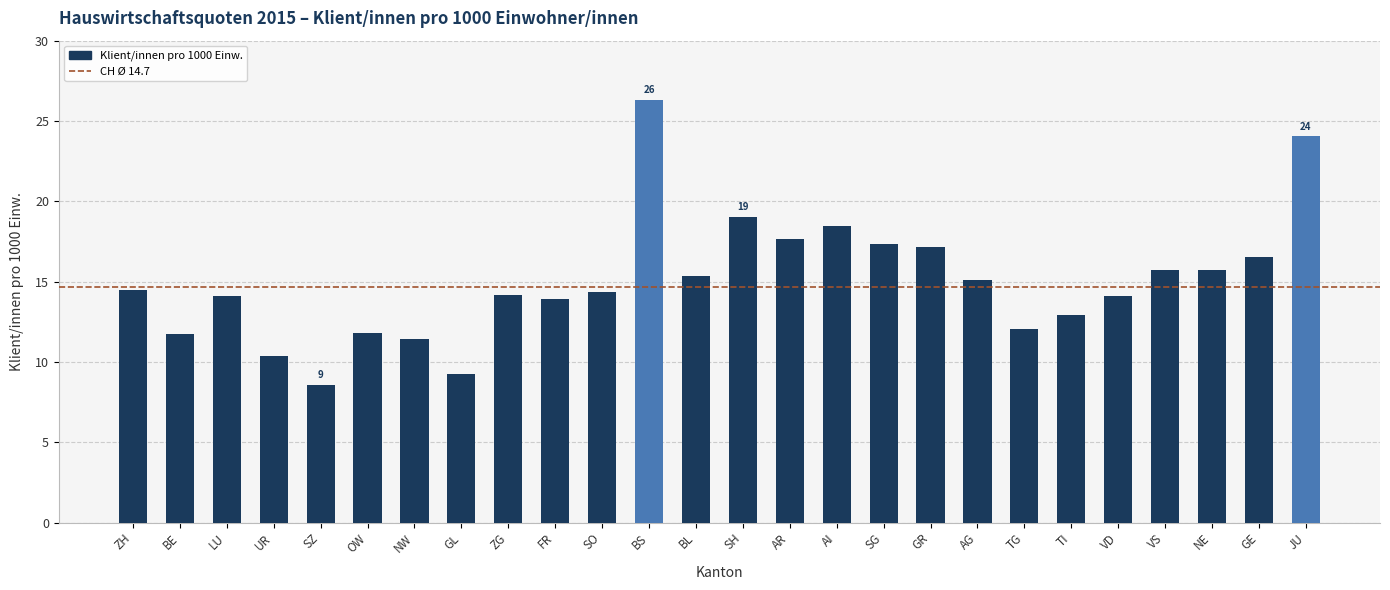

What is the label of the 26th bar from the right?

ZH